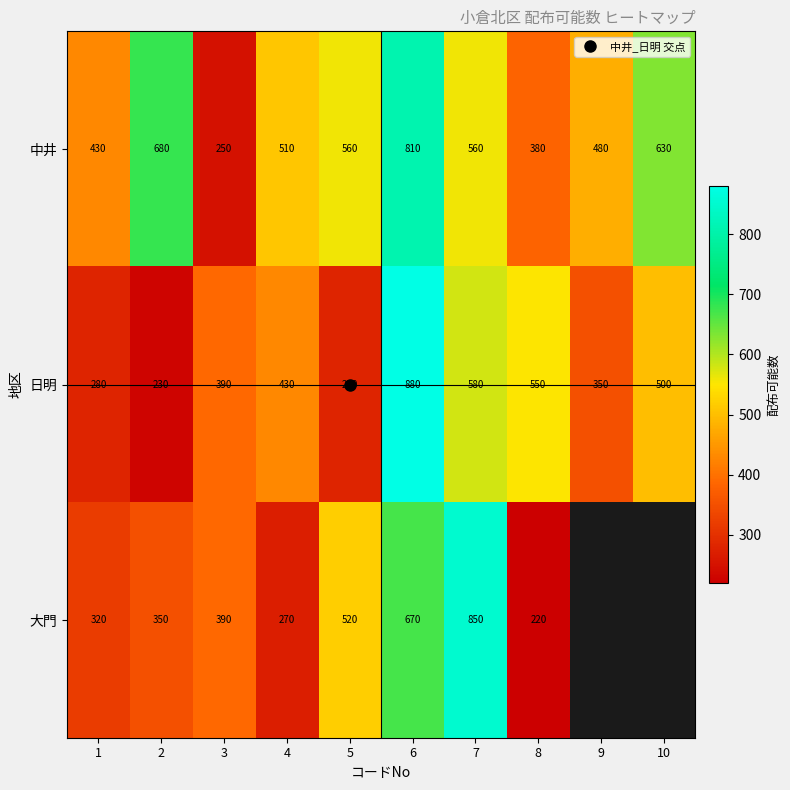

Is the value of 大門 at 6 greater than the value of 中井 at 10?

Yes